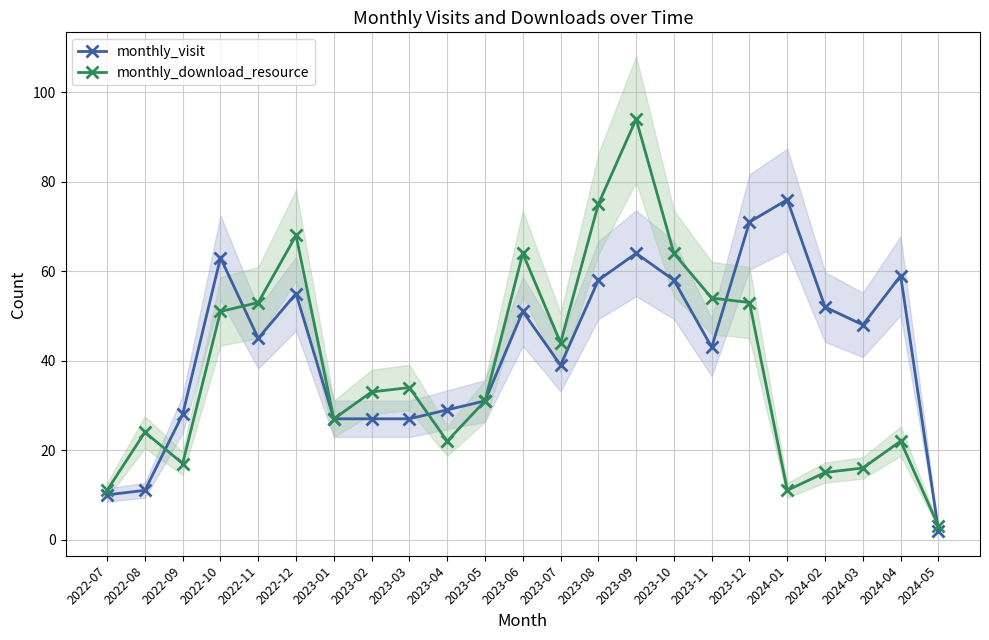

How many series are shown in this chart?

2